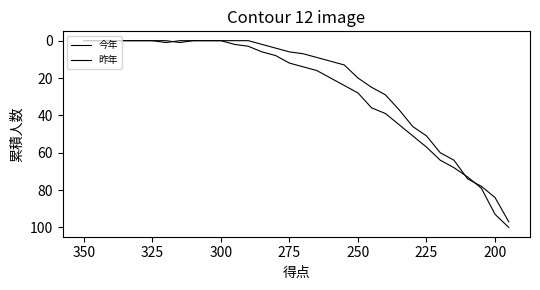

Does the chart display data point markers on the line(s)?

No